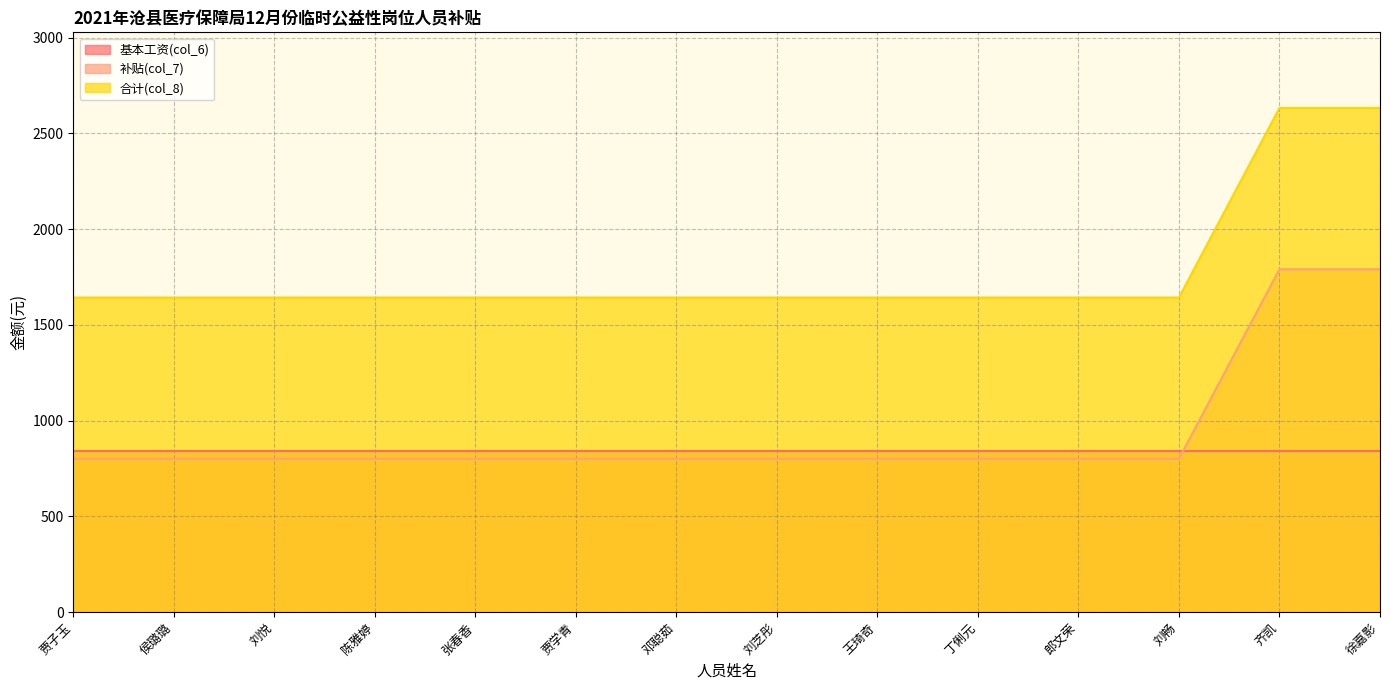

Does the chart have visible grid lines?

Yes